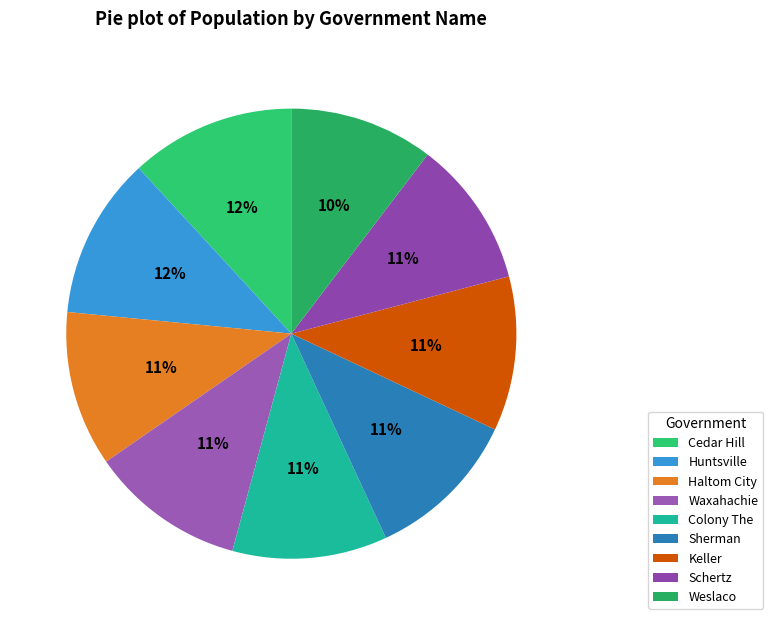

To the nearest percent, what is the combined percentage of Haltom City and Schertz?

22%